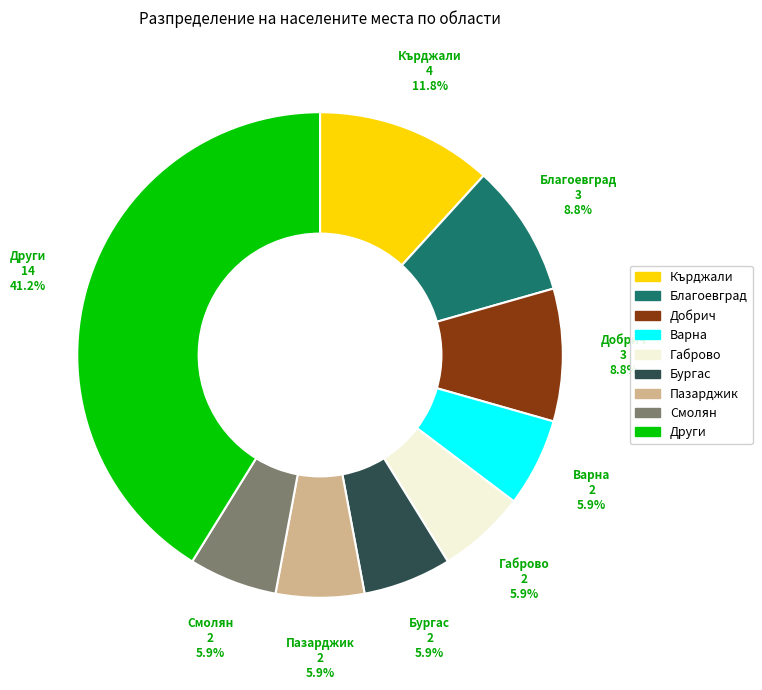

Does any single category account for the majority?

No